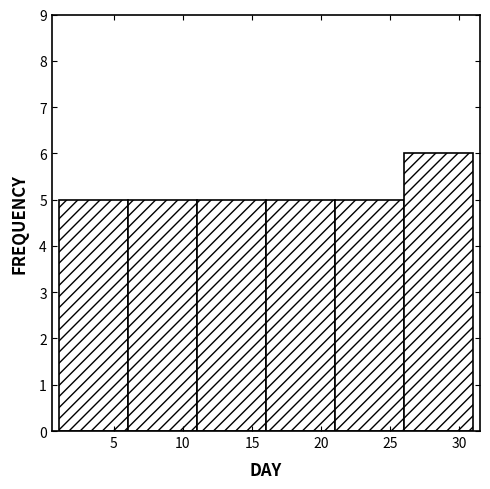

Which range on the x-axis has the tallest bar?

26 to 31